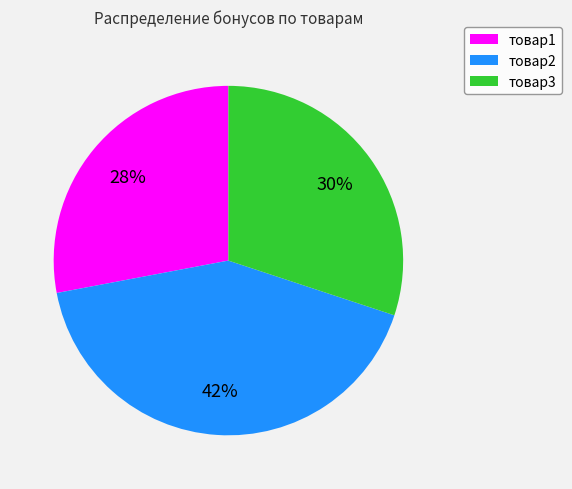

Does товар1 account for over 50% of the chart?

No